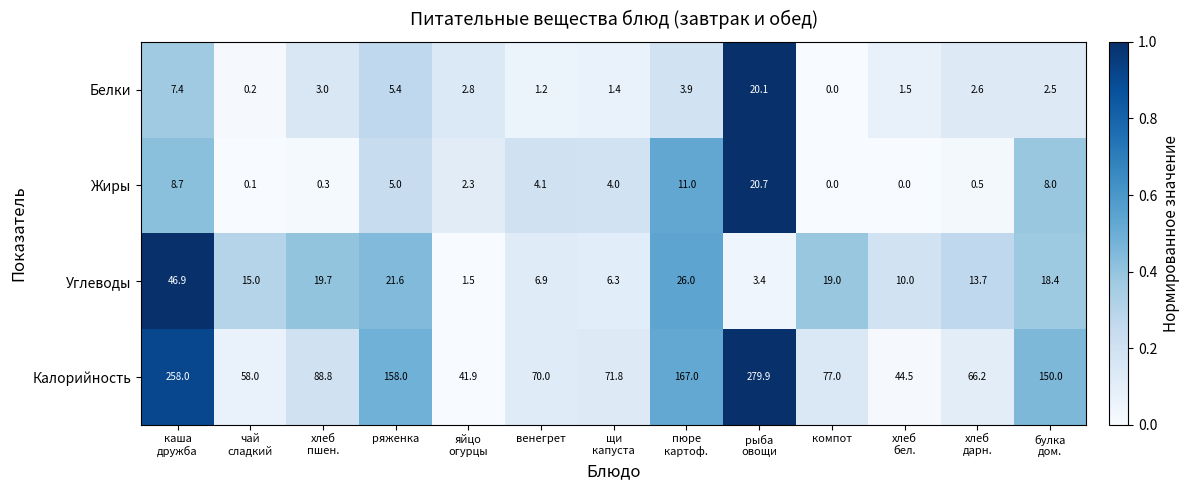

Between пюре
картоф. and хлеб
бел., which series saw the biggest shift?

Калорийность